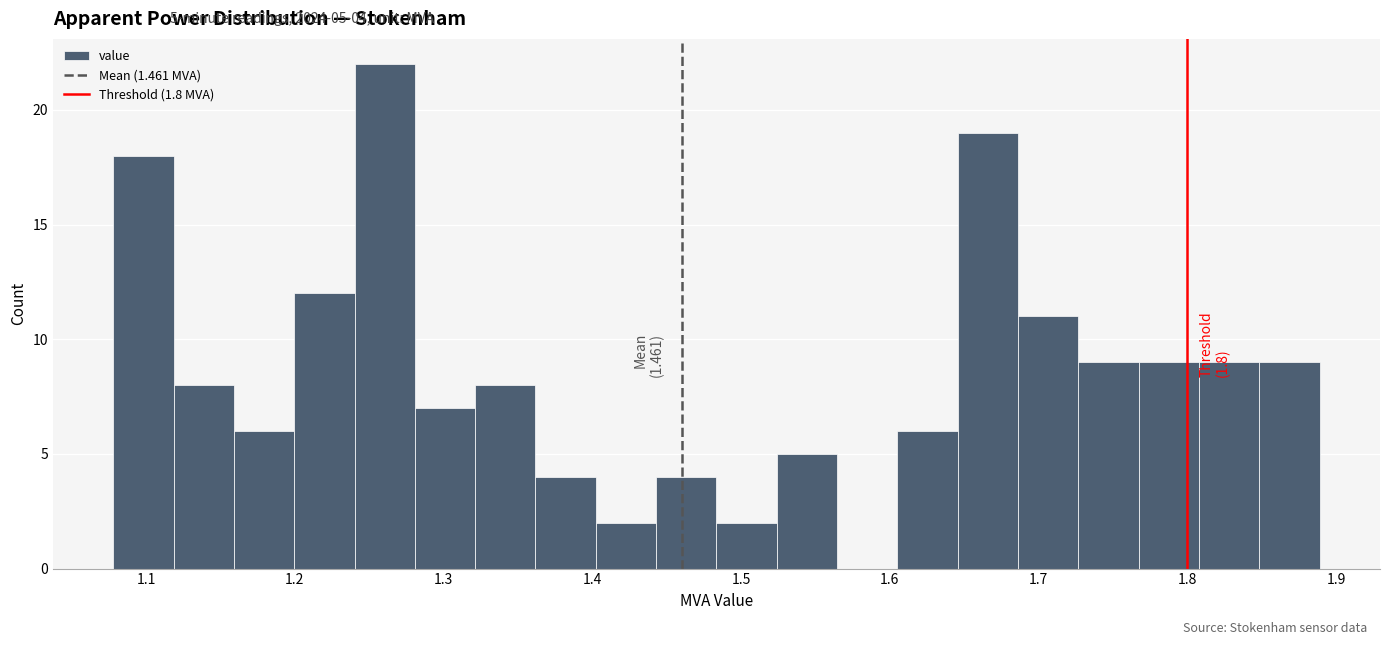

Which range on the x-axis has the tallest bar?

1.24 to 1.28